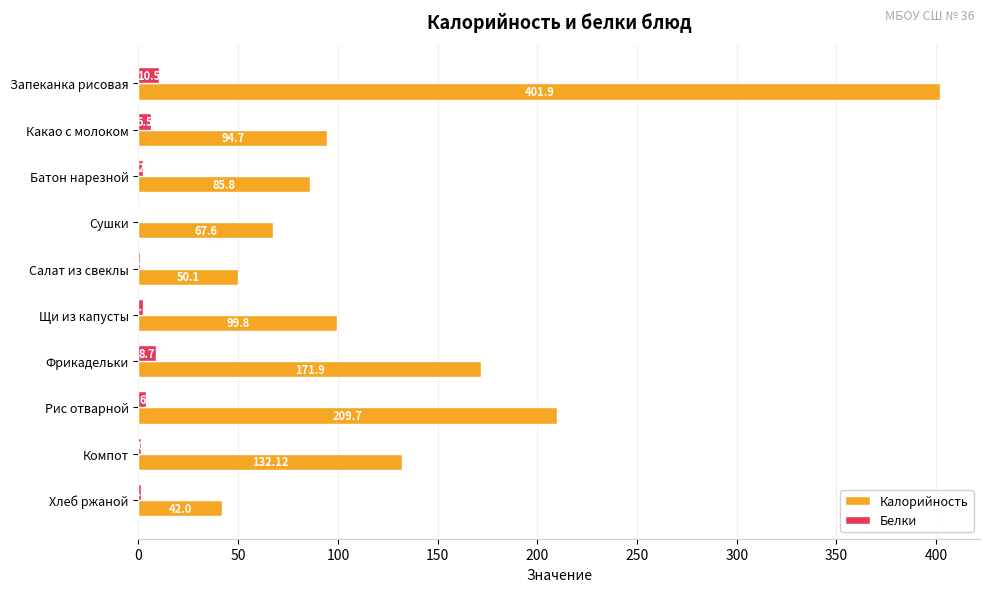

Which series has the widest spread of values?

Калорийность